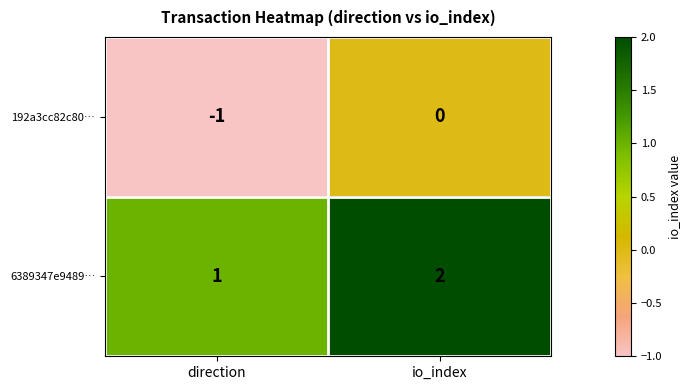

Which series has the largest total across all categories?

6389347e9489…